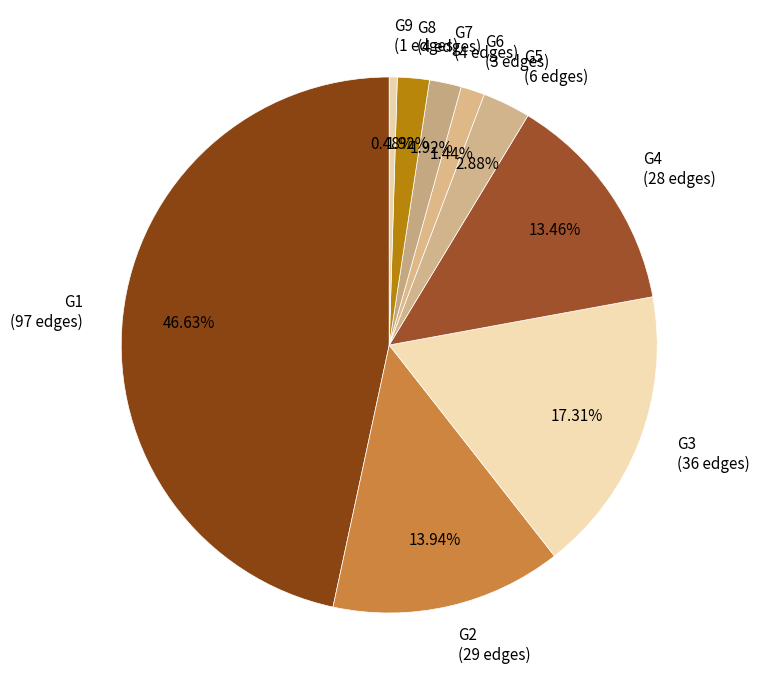

Is the sum of G6 (3 edges) and G1 (97 edges) greater than half?

No